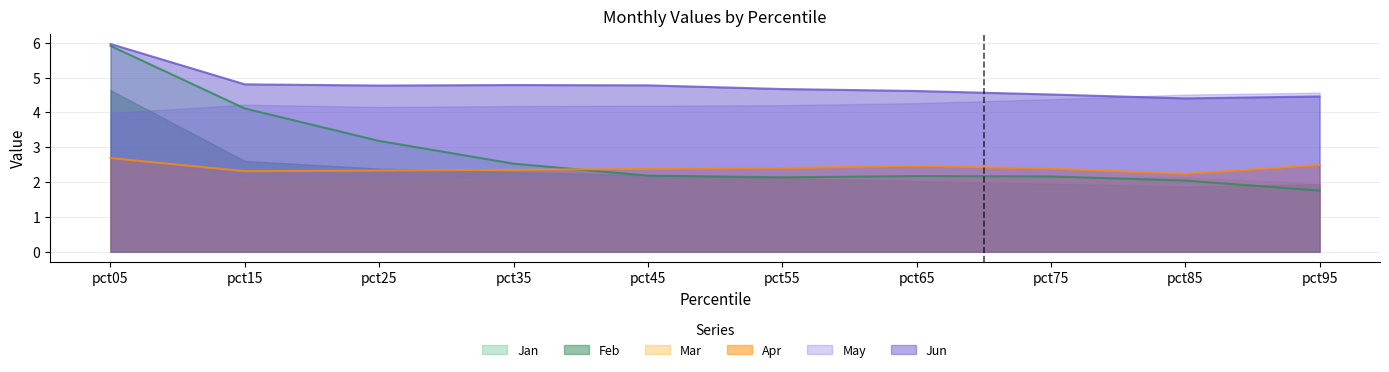

In Jan, how many points are higher than both neighbors (excluding endpoints)?

1